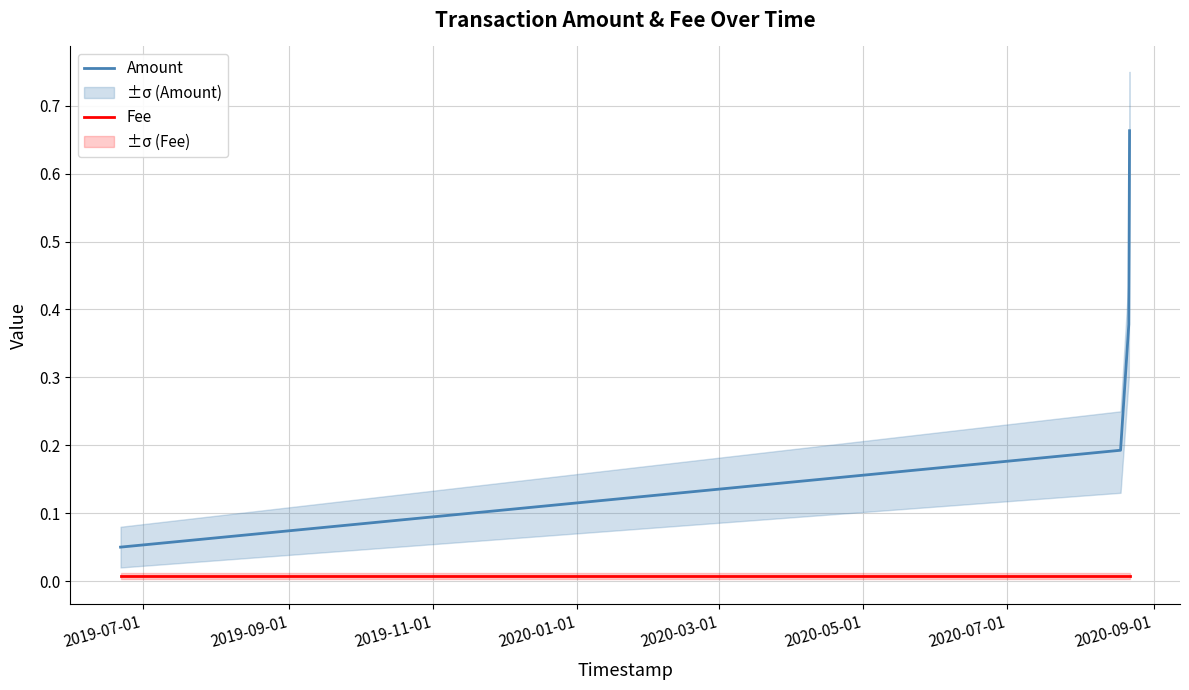

At which label does Fee reach its minimum?

2019-07-01